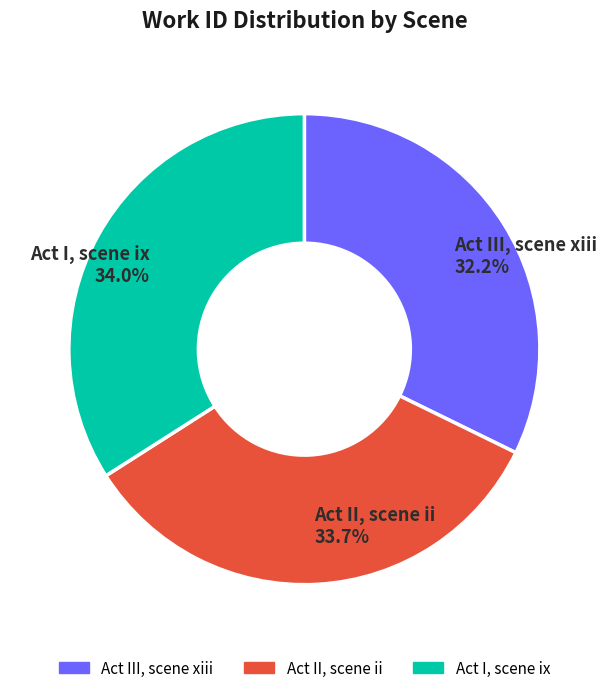

How many segments does this pie chart have?

3